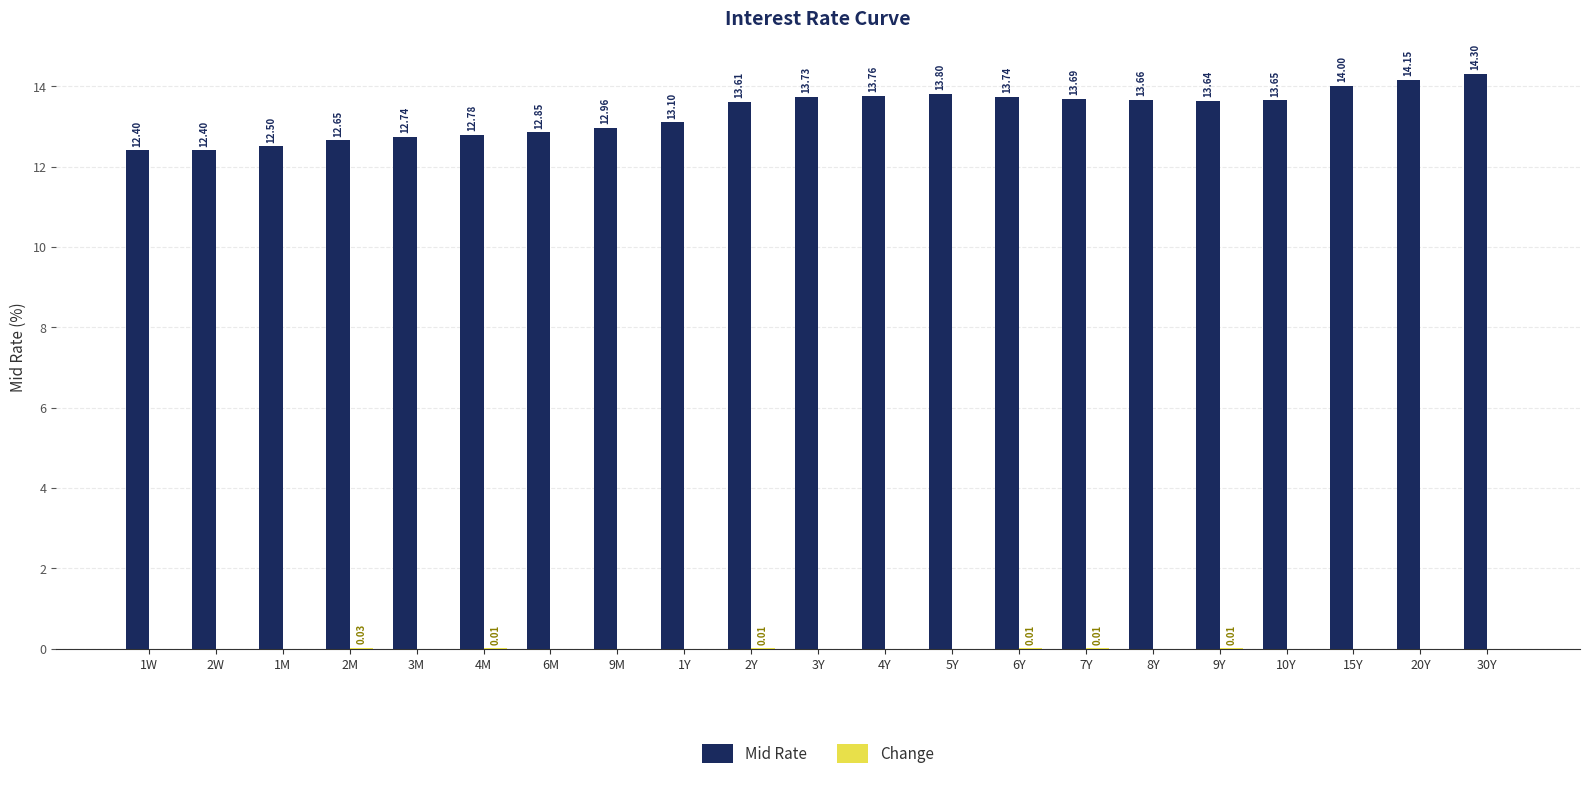

Which series has the largest total across all categories?

Mid Rate